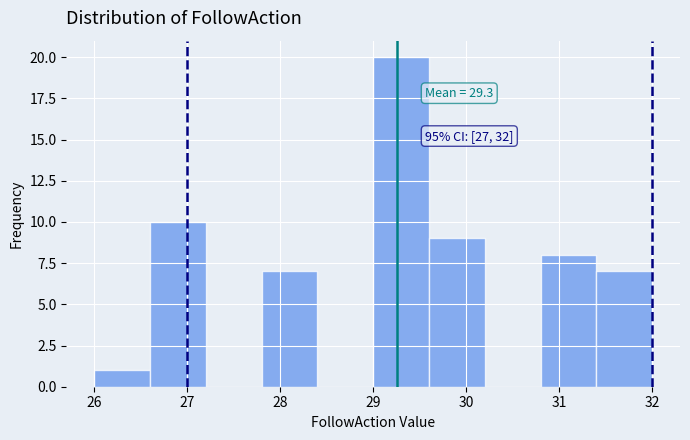

Over which range of the x-axis is the bar tallest?

29.0 to 29.6